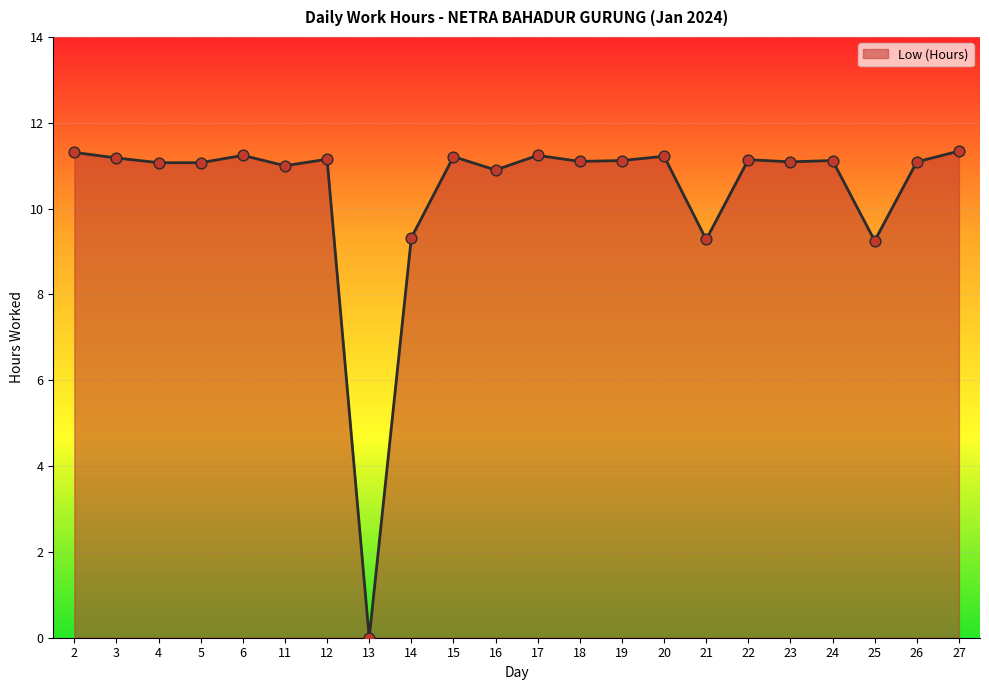

Which has a higher value, 22 or 27?

27